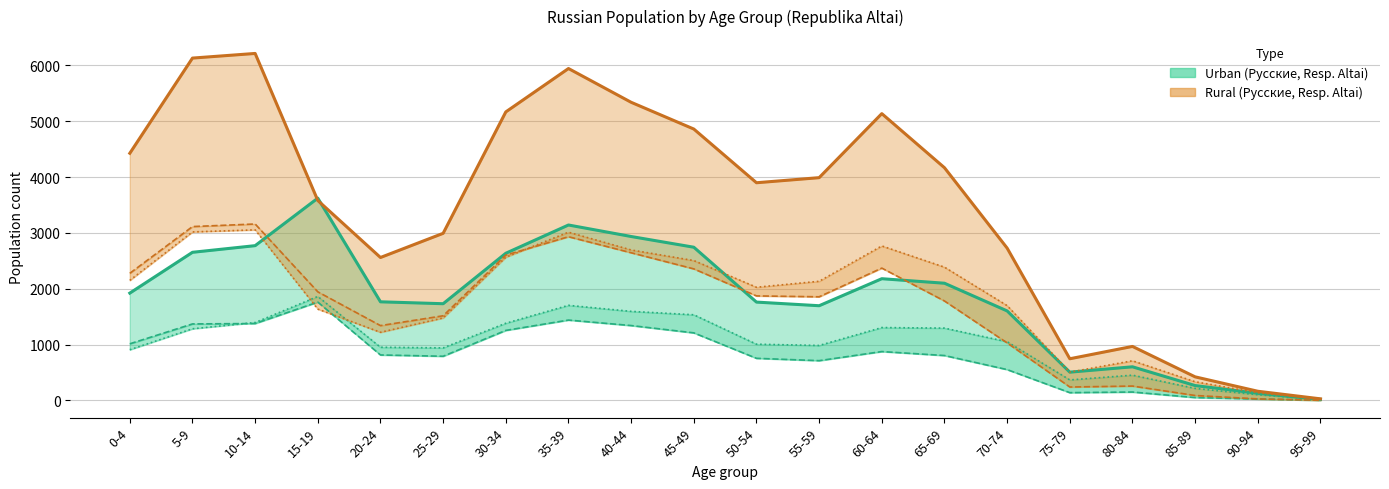

What is the label of the 4th point from the right?

80-84